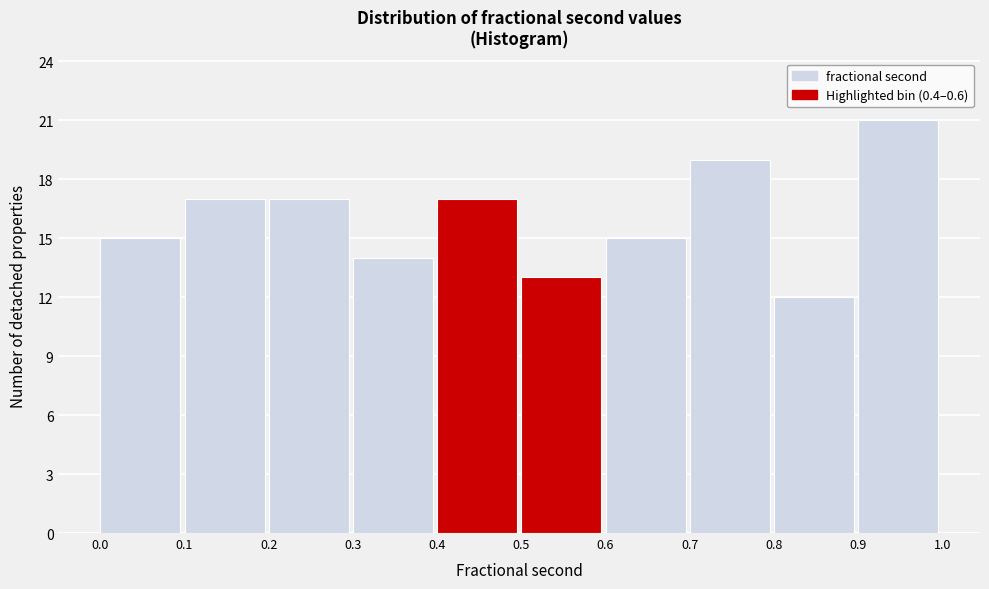

Reading left to right, transcribe this chart: for each bar, give the range it covers on the x-axis and its height. The values are not printed on the chart, so give them approximately, as read against the axis.

0.0 to 0.1: 15
0.1 to 0.2: 17
0.2 to 0.3: 17
0.3 to 0.4: 14
0.4 to 0.5: 17
0.5 to 0.6: 13
0.6 to 0.7: 15
0.7 to 0.8: 19
0.8 to 0.9: 12
0.9 to 1.0: 21